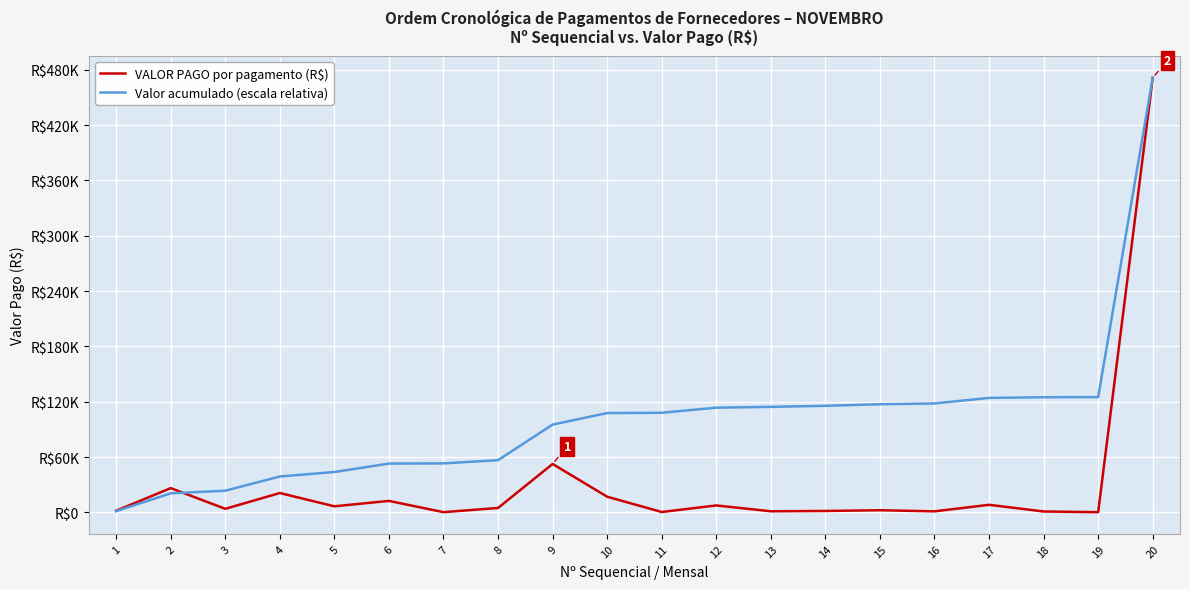

Does the chart have visible grid lines?

Yes